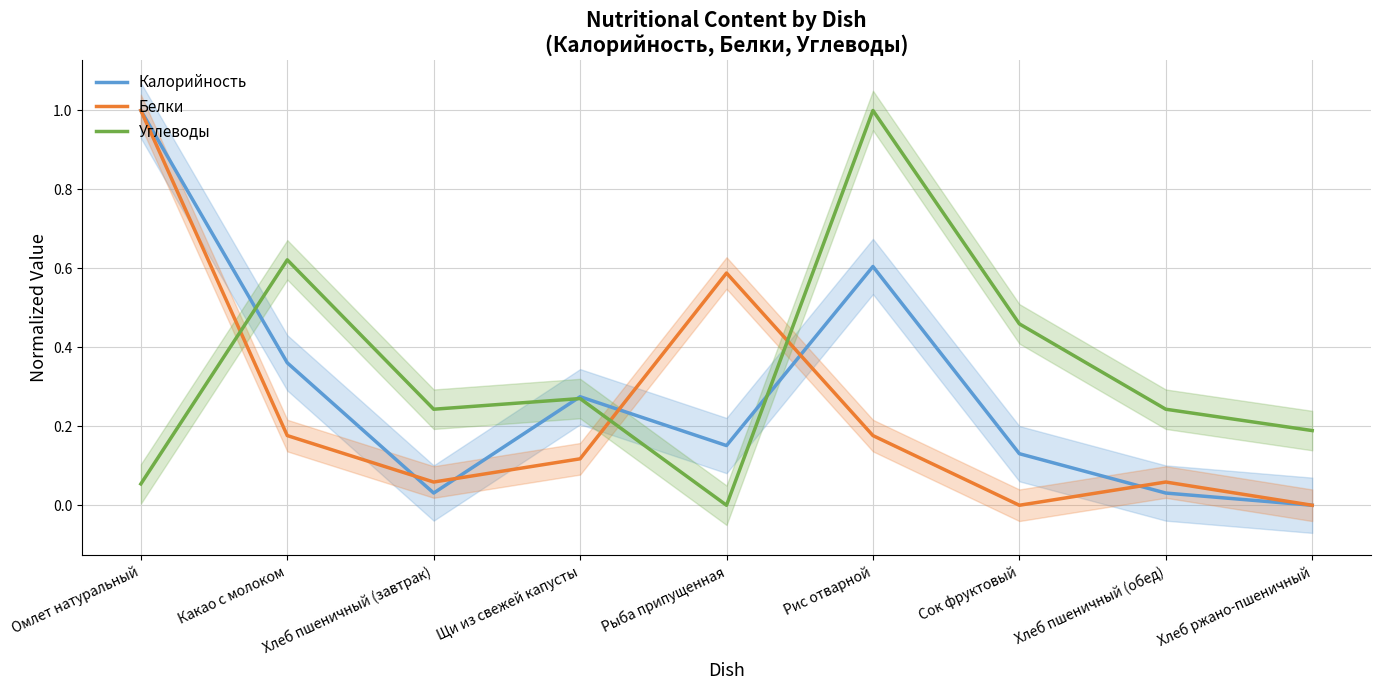

What is the difference between the maximum and minimum values in the Углеводы series?

1.0